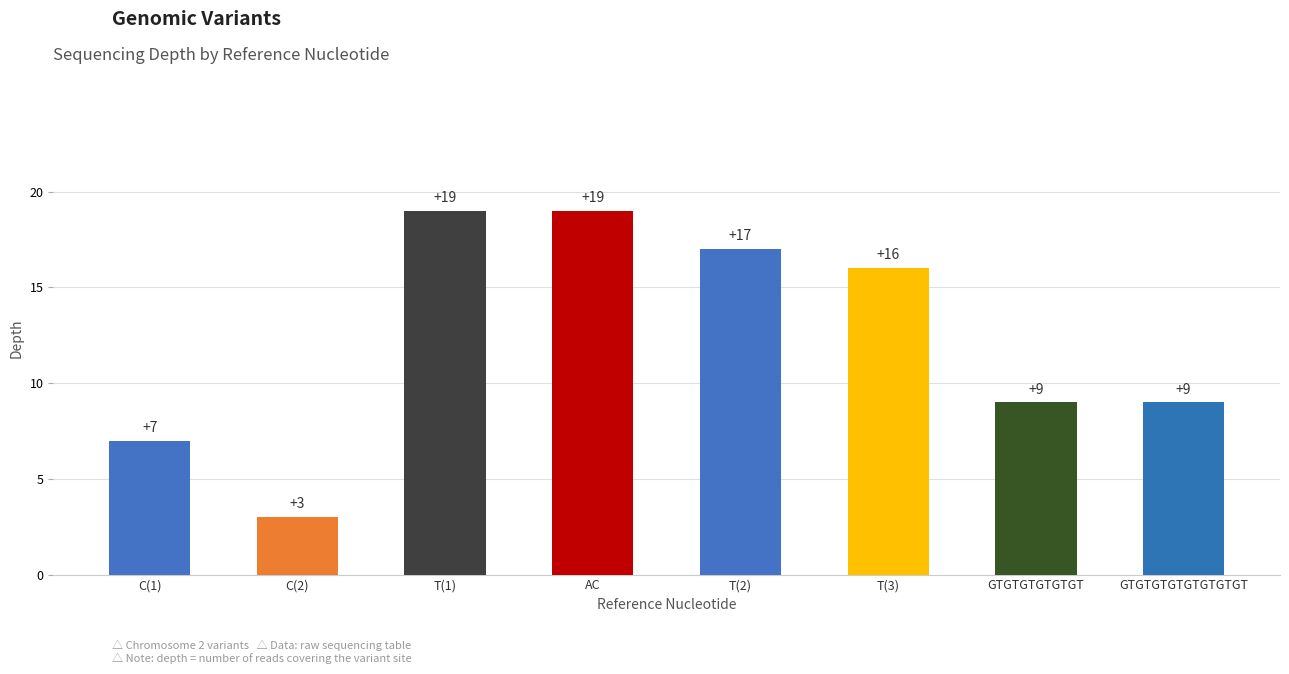

What is the value of the 1st bar from the left?

7